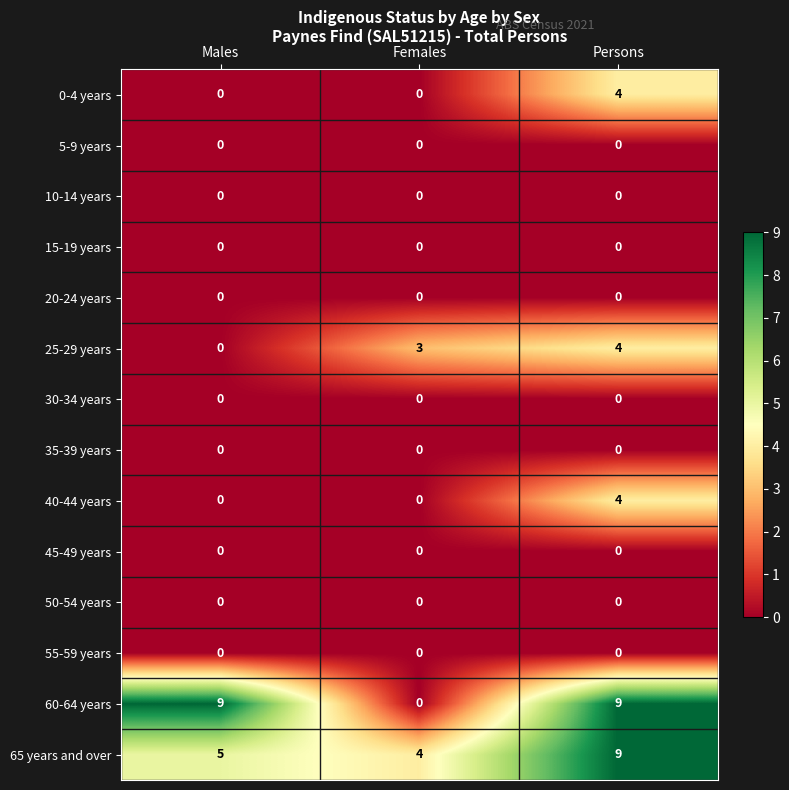

What is the lowest value of the 65 years and over series?

4